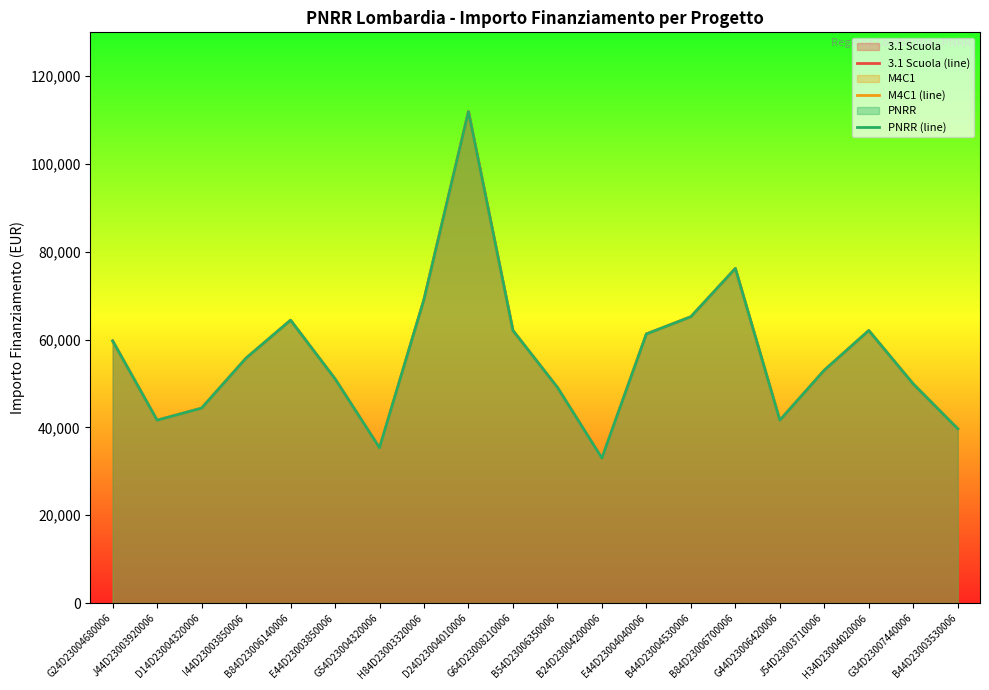

At which category is the sum across all series the highest?

D24D23004010006